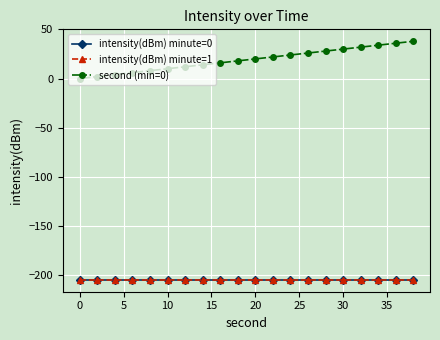

Is this an area chart (filled region under the line)?

No